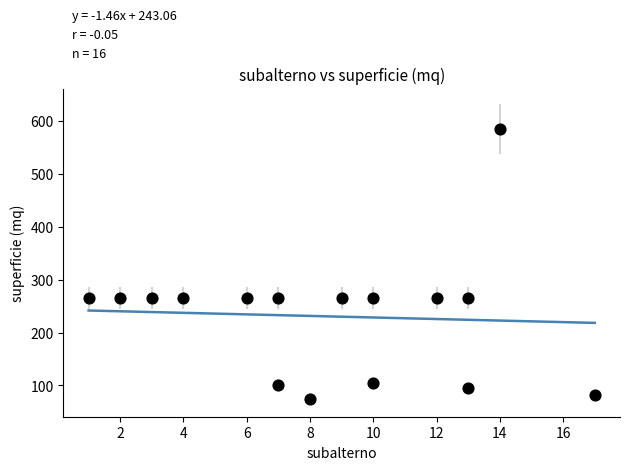

What is the range of X values (max minus min)?

16